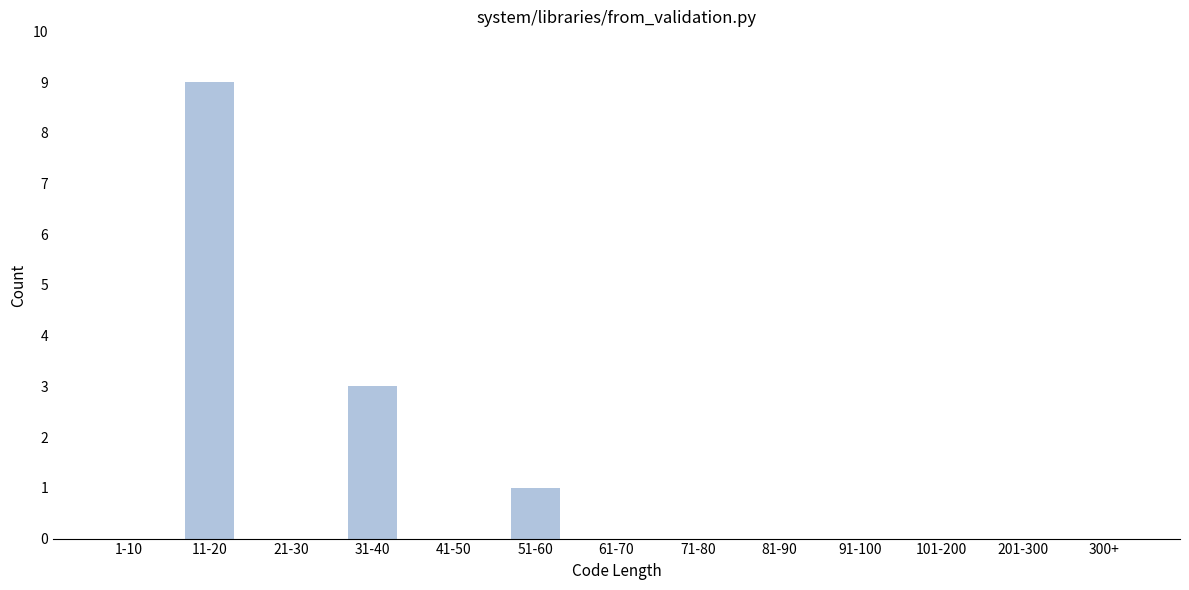

Reading left to right, transcribe all the data shown in this chart.

1-10=0	11-20=9	21-30=0	31-40=3	41-50=0	51-60=1	61-70=0	71-80=0	81-90=0	91-100=0	101-200=0	201-300=0	300+=0